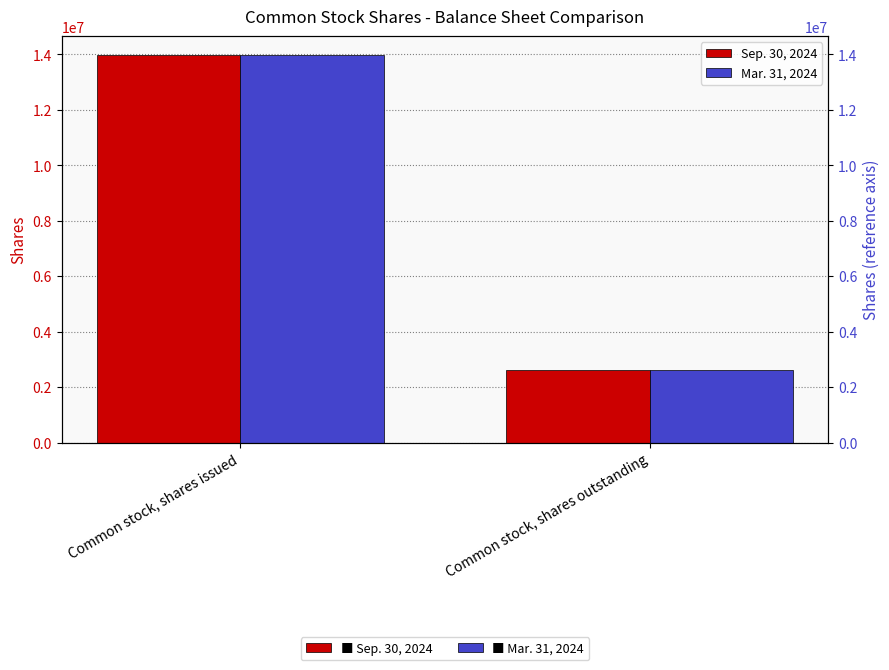

What is the label of the 1st bar from the left?

Common stock, shares issued